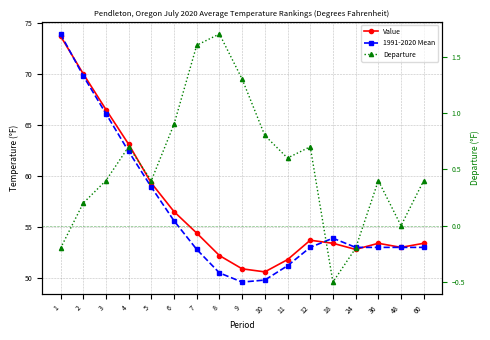

Which label corresponds to the smallest value in the chart?

18